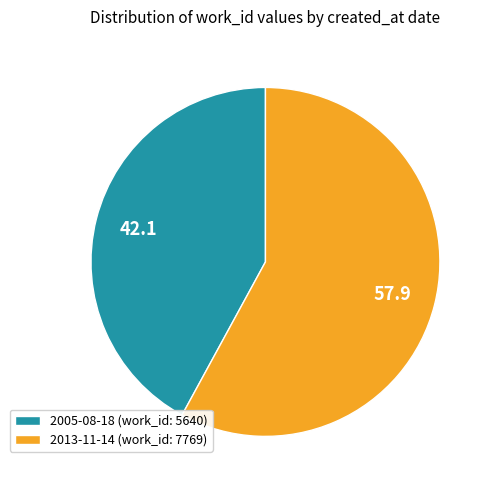

True or false: 2005-08-18 accounts for 35% of the total.

False